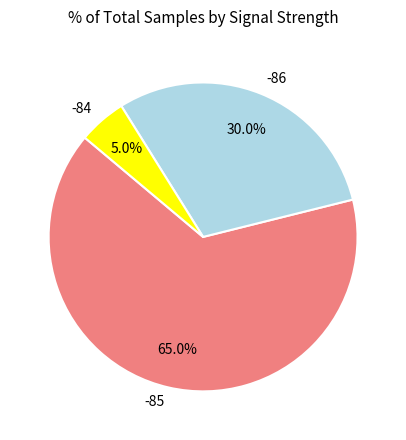

Which slice is the smallest?

-84